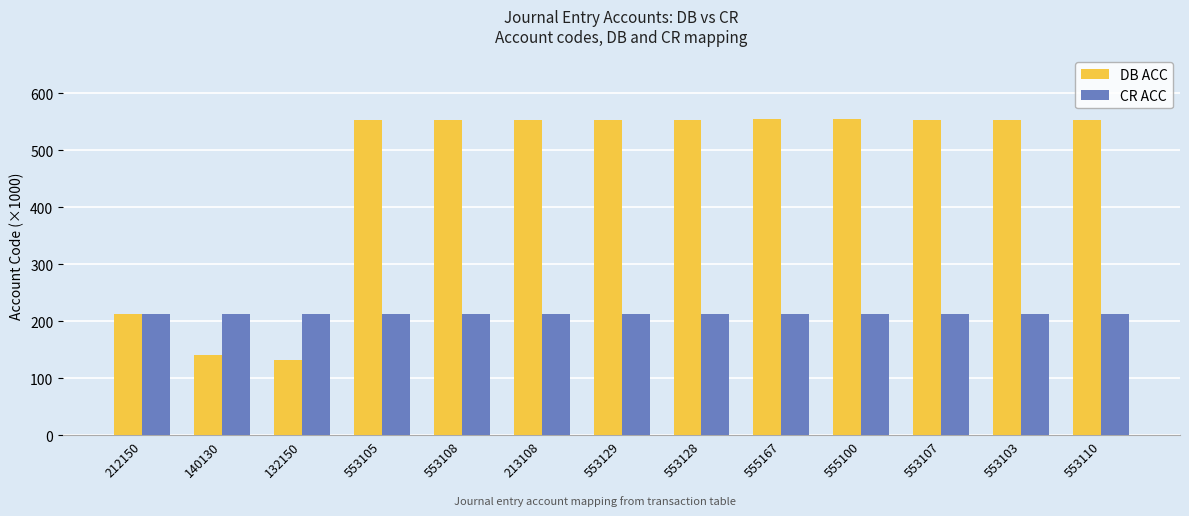

Rank the series at 140130 from lowest to highest value.

DB ACC, CR ACC